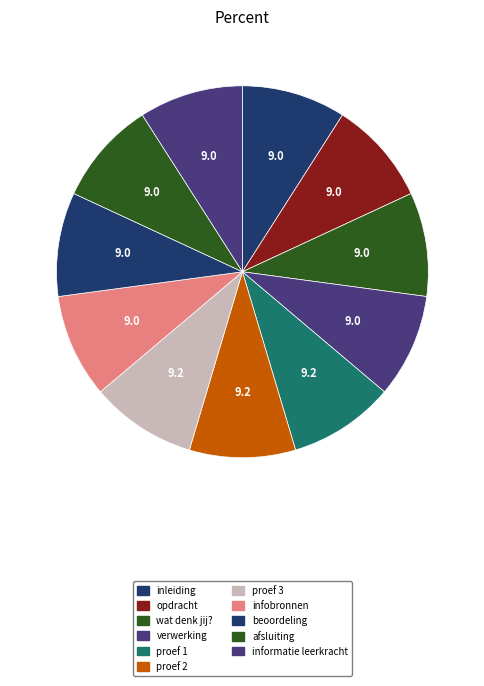

Which category has the smallest portion of the pie?

inleiding